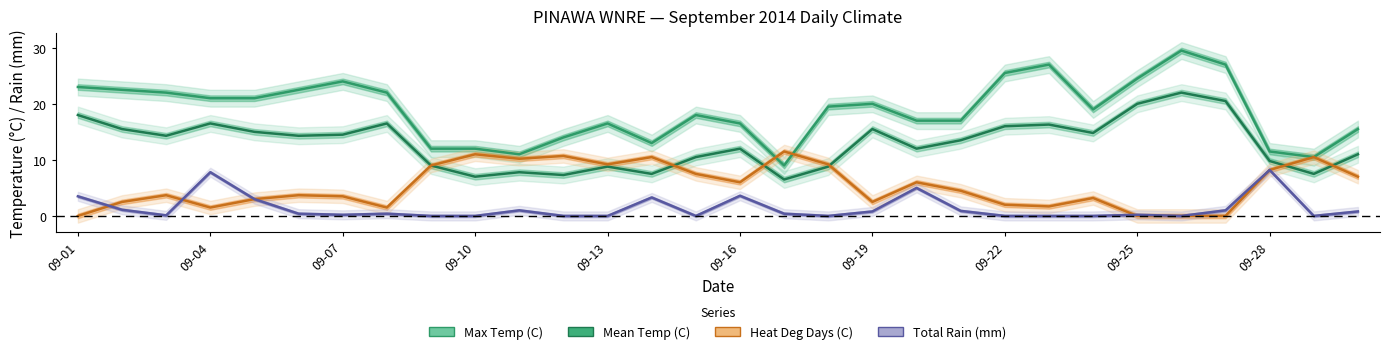

Between 09-19 and 09-23, which series saw the biggest shift?

Max Temp (C)